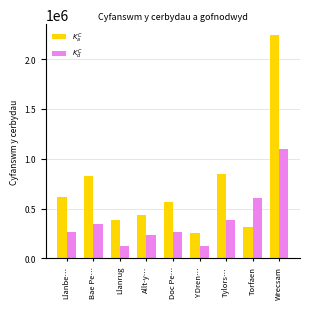

What is the spread (max minus min) of values at Llanrug?

261436